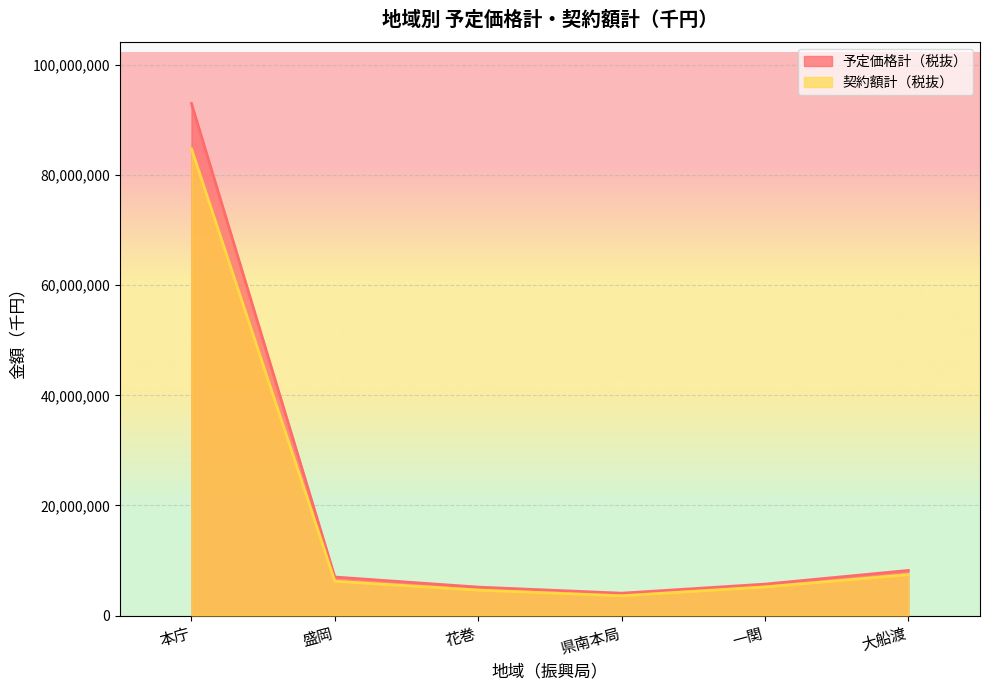

At which category is the sum across all series the highest?

本庁